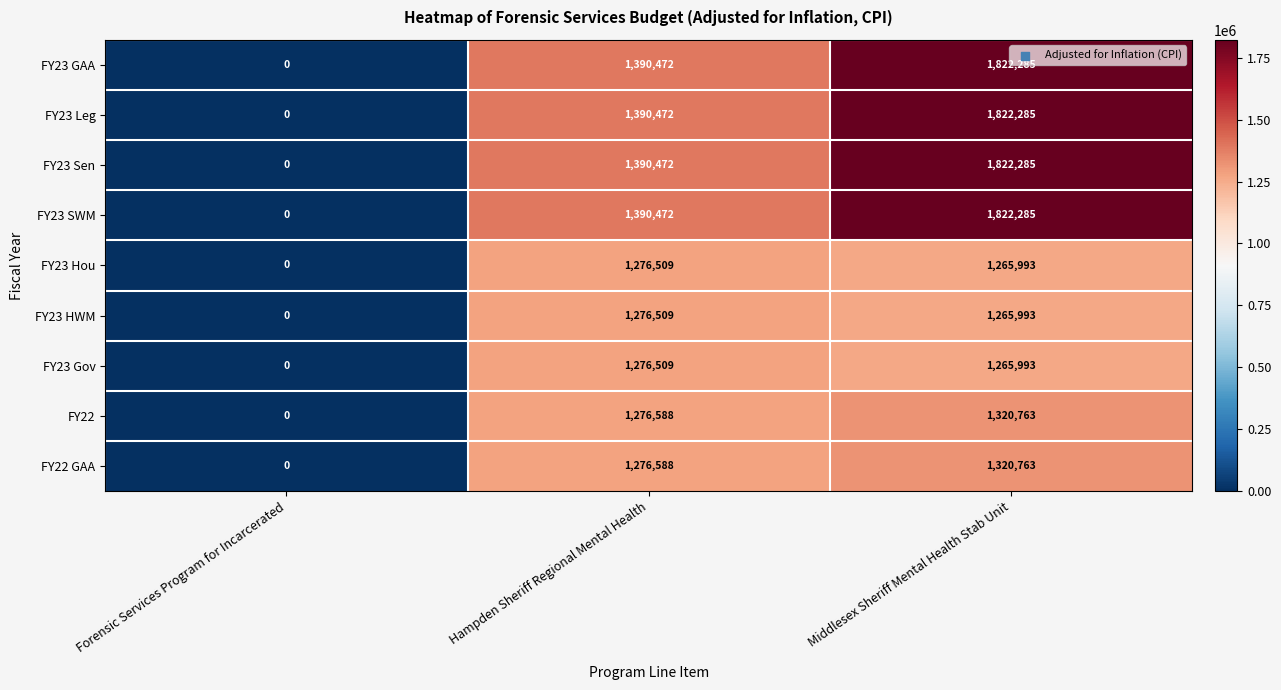

Count the FY23 Leg values in the range 0 to 1822285.

3